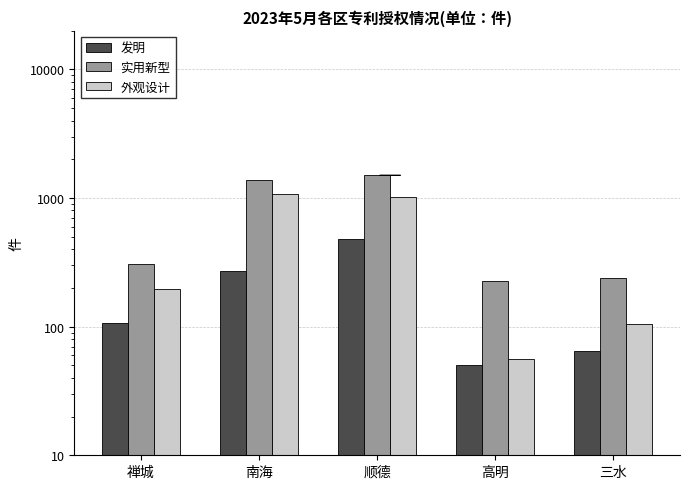

How many bars are there in each group?

3